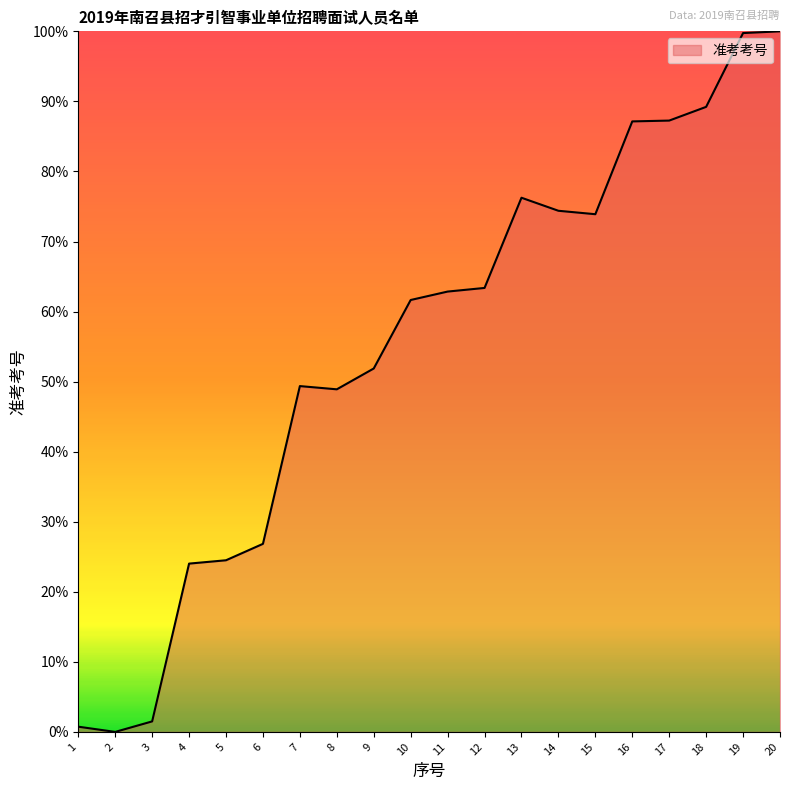

What is the maximum value shown in the chart?

100.0